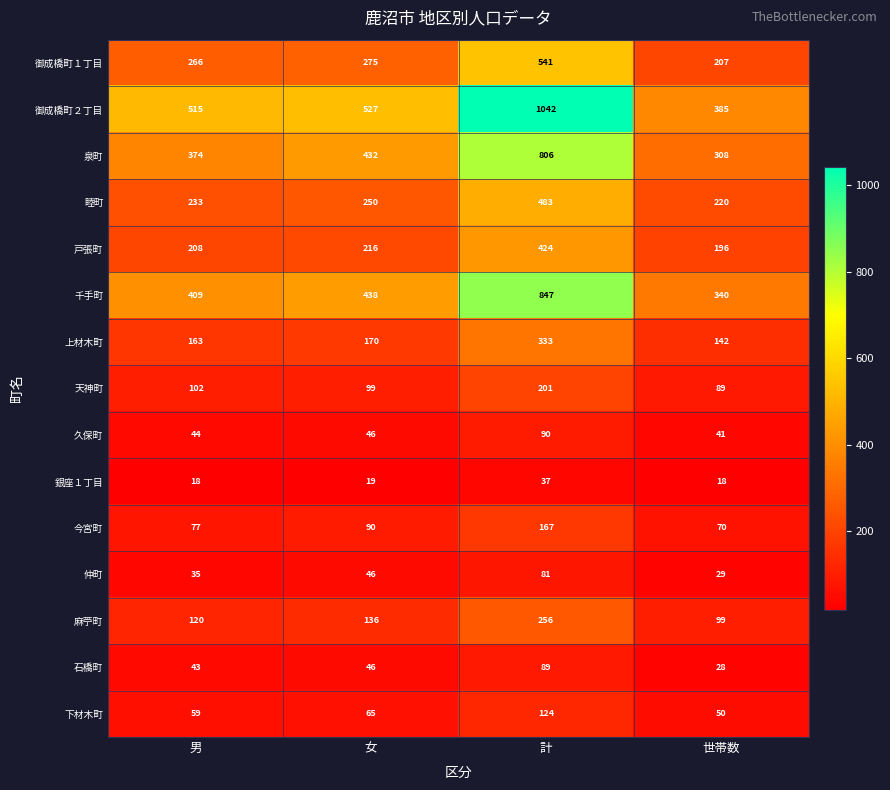

What is the difference between the second highest and minimum values in the 睦町 series?

30